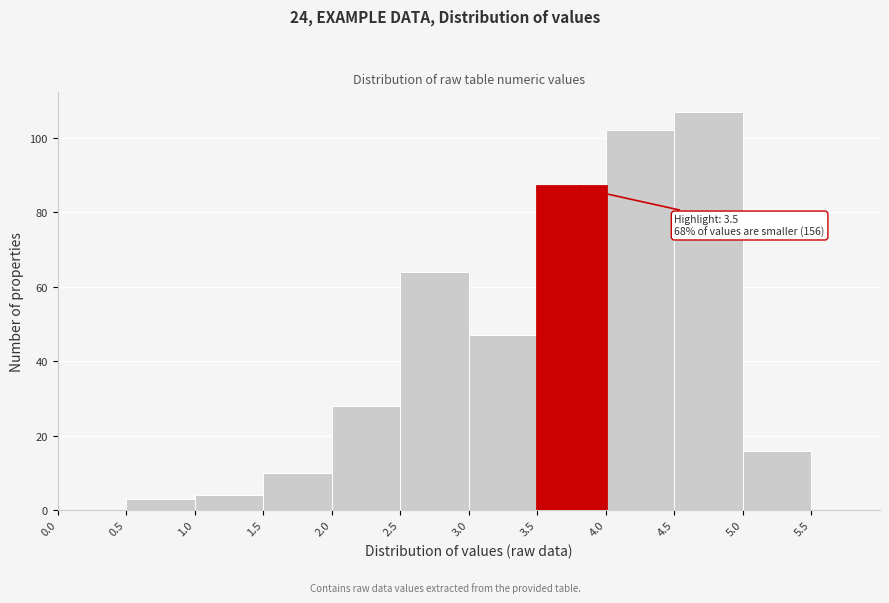

Over which range of the x-axis is the bar tallest?

4.5 to 5.0